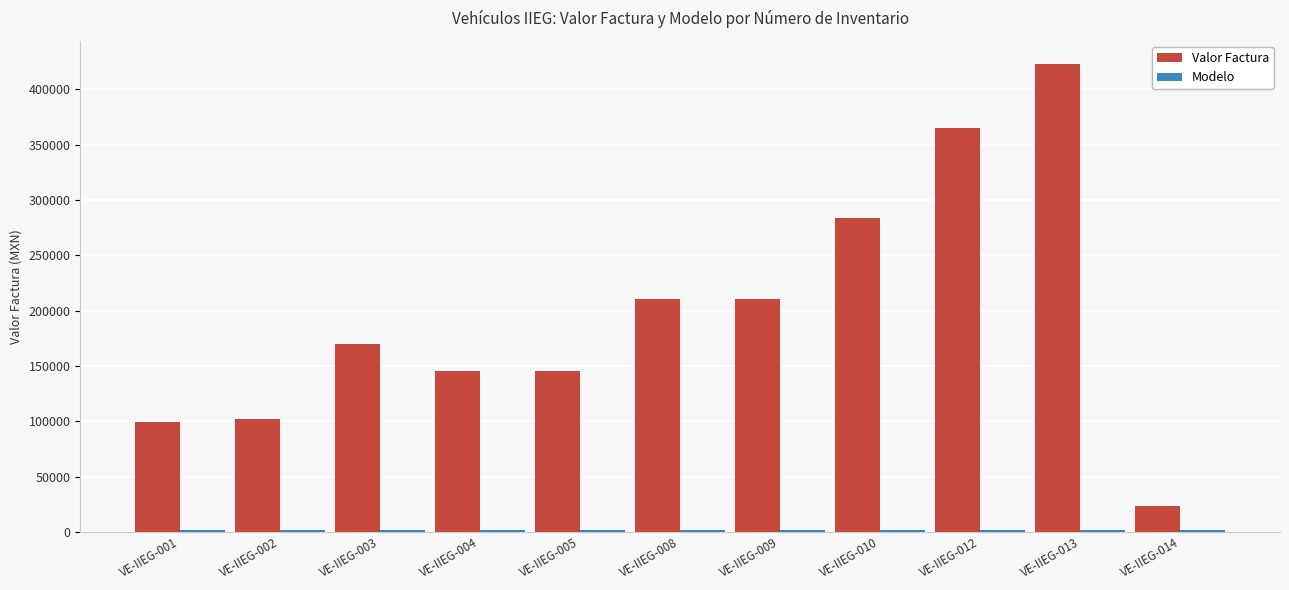

The value of Valor Factura at VE-IIEG-005 is 145825. True or false?

True